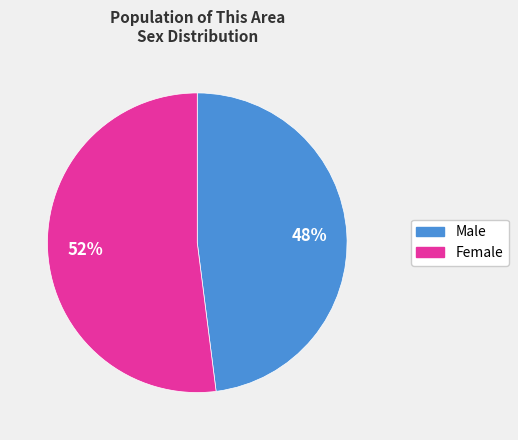

What is the majority slice?

Female